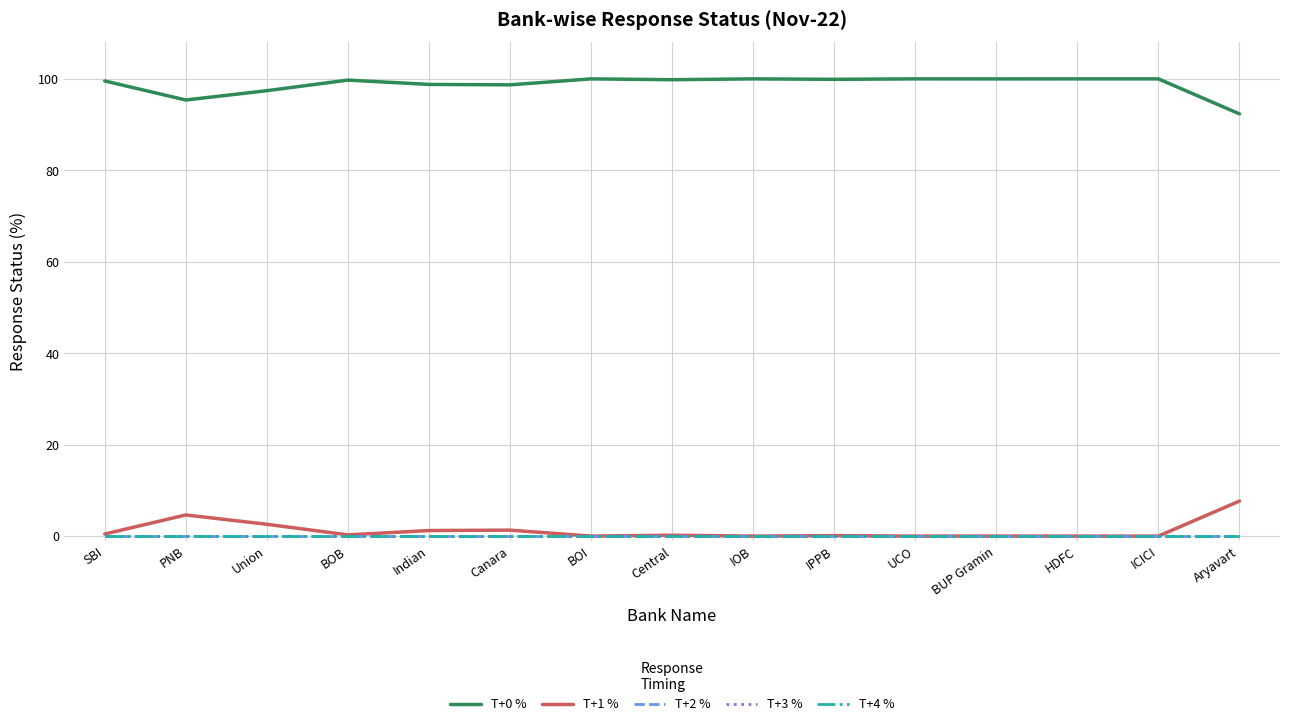

Reading left to right, list all the values displayed in this chart.

T+0 %: 99.5	95.4	97.4	99.7	98.8	98.7	100.0	99.8	100.0	99.9	100.0	100.0	100.0	100.0	92.3
T+1 %: 0.5	4.6	2.6	0.3	1.2	1.3	0.0	0.2	0.0	0.1	0.0	0.0	0.0	0.0	7.7
T+2 %: 0.0	0.0	0.0	0.0	0.0	0.0	0.0	0.0	0.0	0.0	0.0	0.0	0.0	0.0	0.0
T+3 %: 0.0	0.0	0.0	0.0	0.0	0.0	0.0	0.0	0.0	0.0	0.0	0.0	0.0	0.0	0.0
T+4 %: 0.0	0.0	0.0	0.0	0.0	0.0	0.0	0.0	0.0	0.0	0.0	0.0	0.0	0.0	0.0